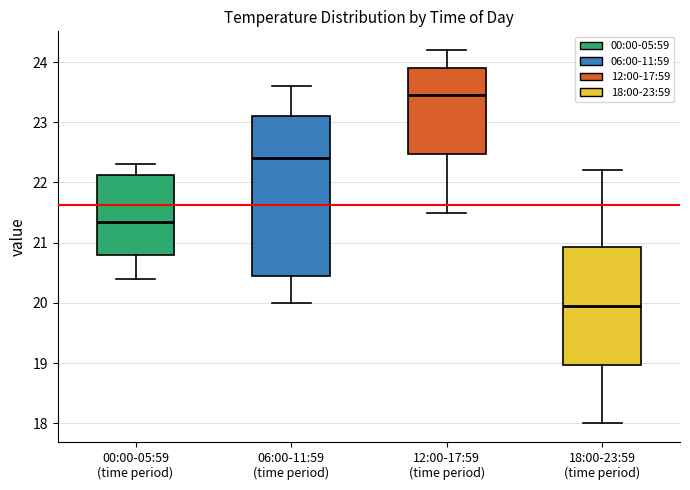

Reading left to right, read every box against the y-axis: the position of its median line, the range the box covers, and the ends of its whiskers. The values are not printed on the chart, so give them approximately, as read against the axis.

00:00-05:59 (time period): median 21.4, box 20.8 to 22.1, whiskers 20.4 to 22.3
06:00-11:59 (time period): median 22.4, box 20.5 to 23.1, whiskers 20.0 to 23.6
12:00-17:59 (time period): median 23.5, box 22.5 to 23.9, whiskers 21.5 to 24.2
18:00-23:59 (time period): median 20.0, box 19.0 to 20.9, whiskers 18.0 to 22.2